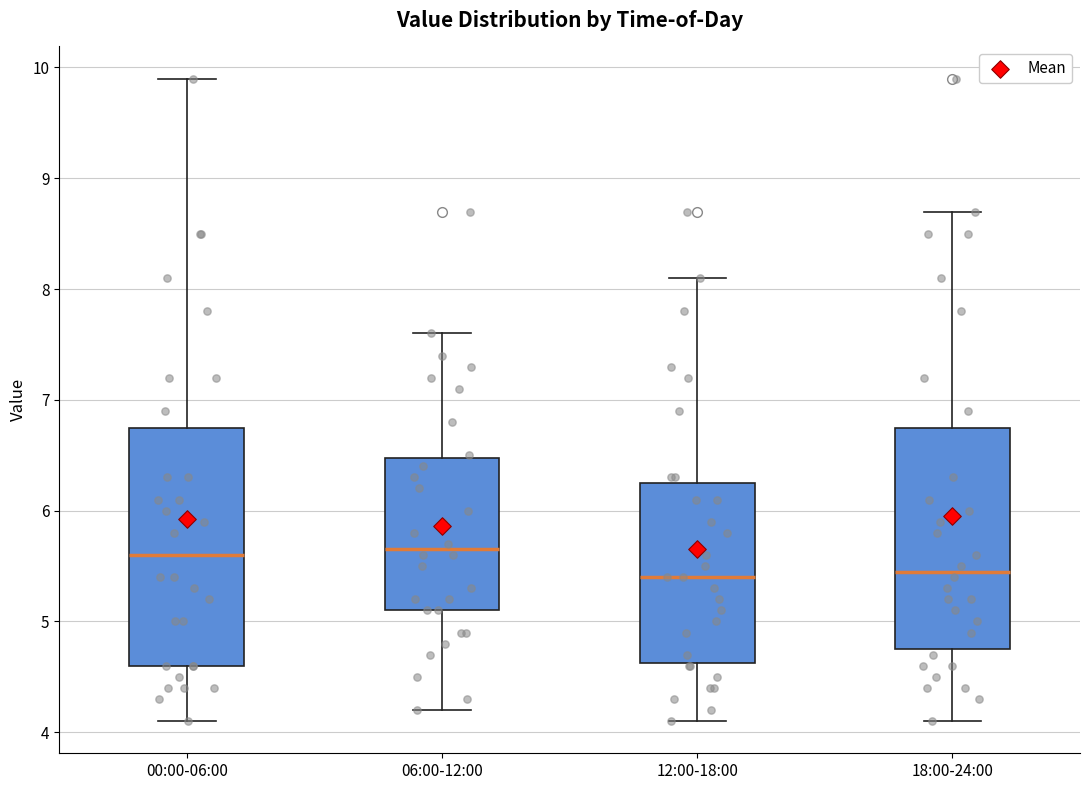

Where does the median line of the box for 00:00-06:00 sit on the y-axis? The values are not printed on the chart, so give them approximately, as read against the axis.

5.6